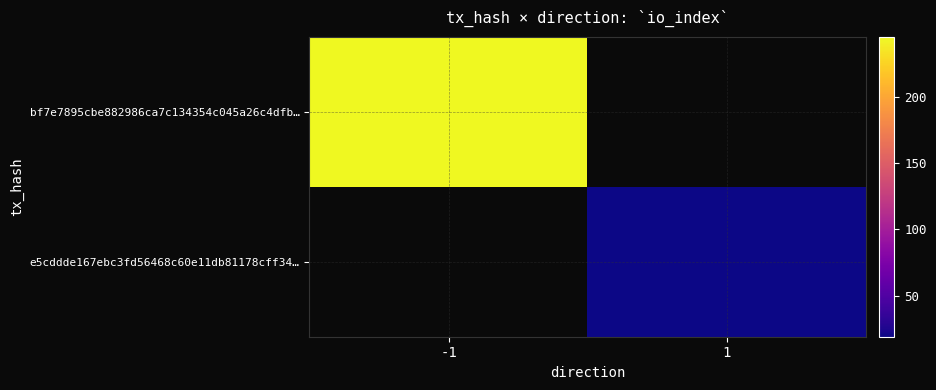

List the labels in order of bf7e7895cbe882986ca7c134354c045a26c4dfb… value, smallest first.

-1, 1